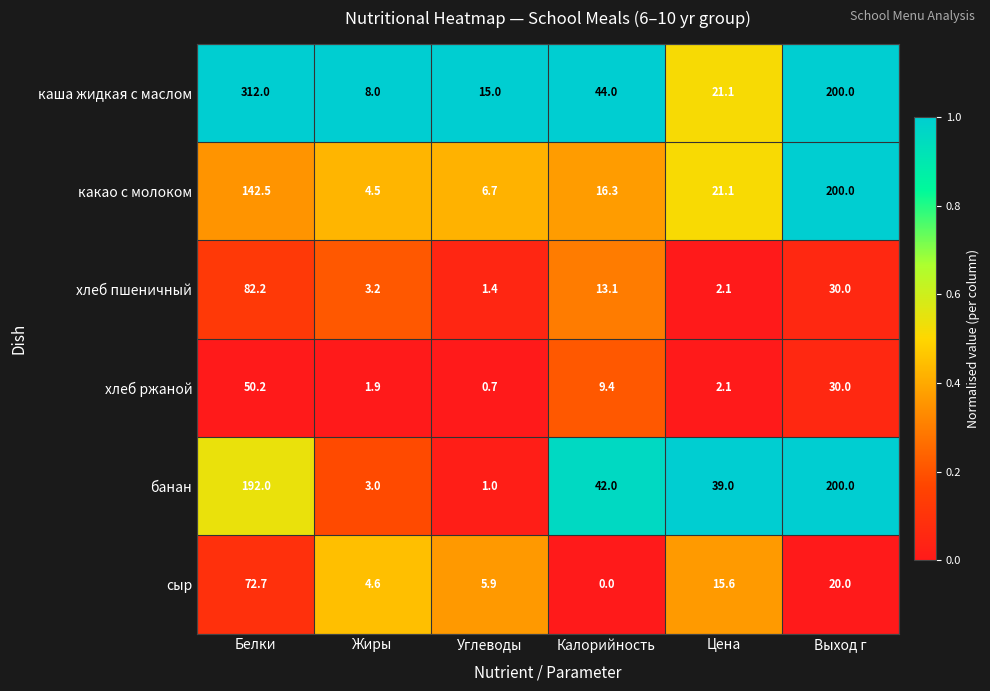

At which label is банан closest to 100?

Калорийность